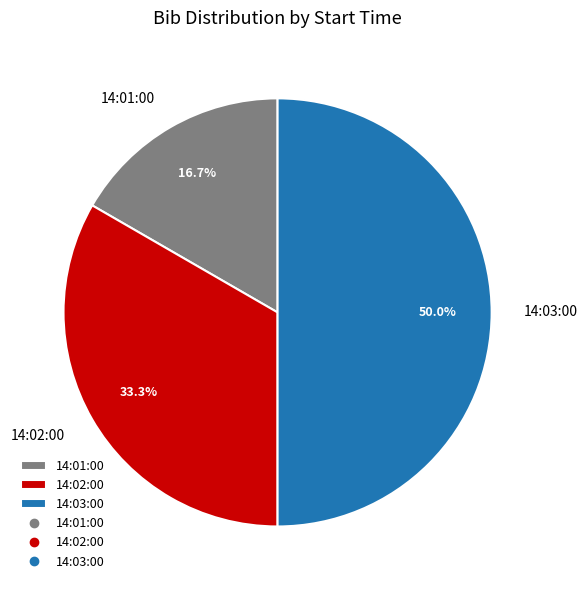

Rank the categories by value from lowest to highest.

14:01:00, 14:02:00, 14:03:00